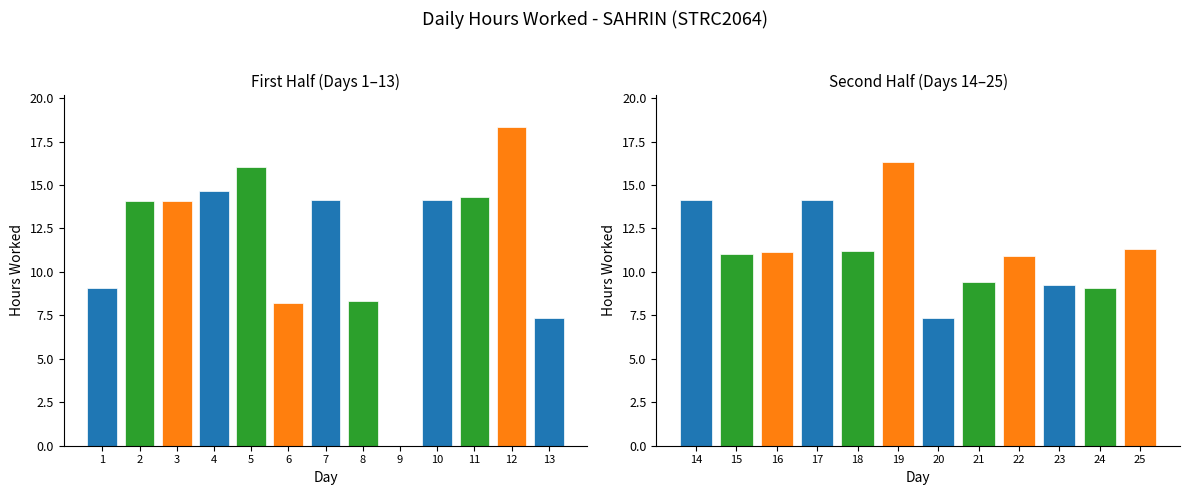

Reading left to right, extract all data points from this chart.

1=9.1	2=14.1	3=14.1	4=14.7	5=16.1	6=8.2	7=14.1	8=8.3	9=0.0	10=14.2	11=14.3	12=18.3	13=7.3	14=14.2	15=11.1	16=11.1	17=14.1	18=11.2	19=16.3	20=7.3	21=9.4	22=10.9	23=9.2	24=9.1	25=11.3